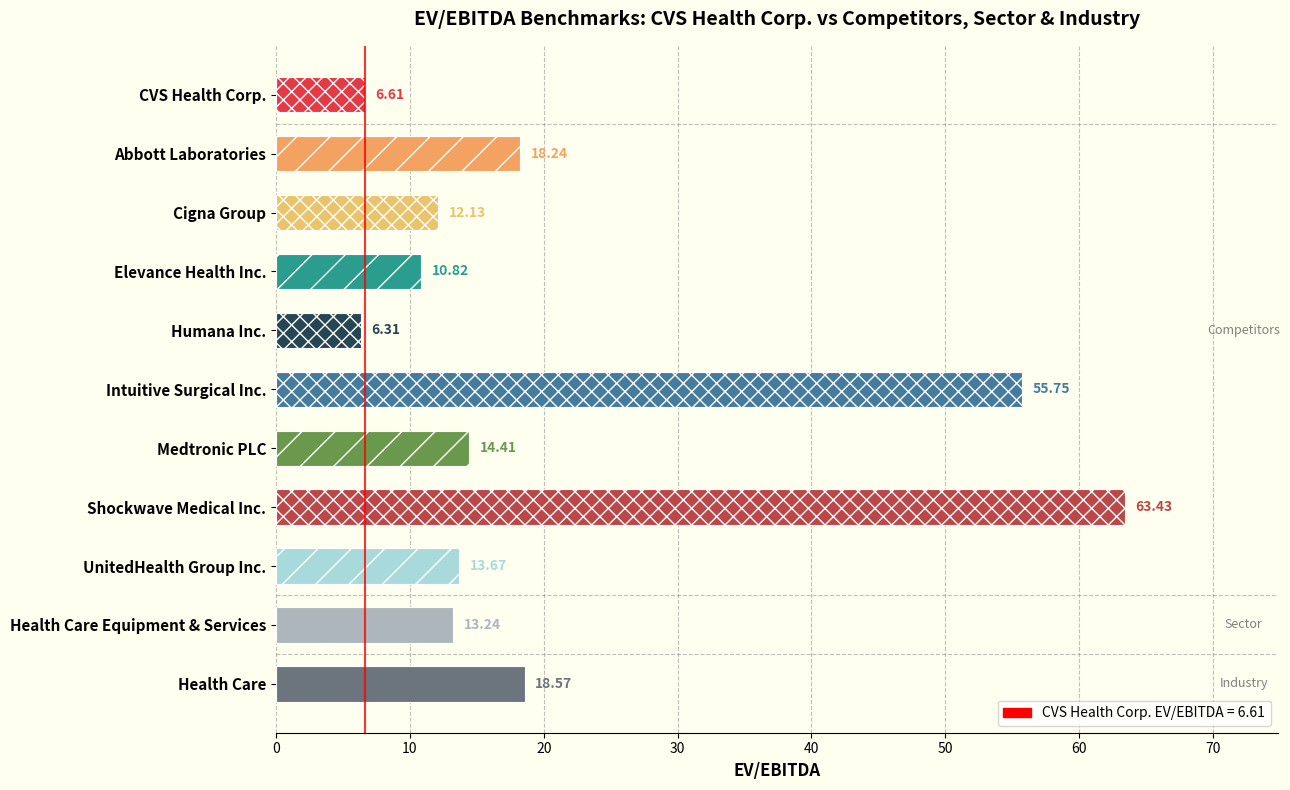

Does the chart contain any negative values?

No